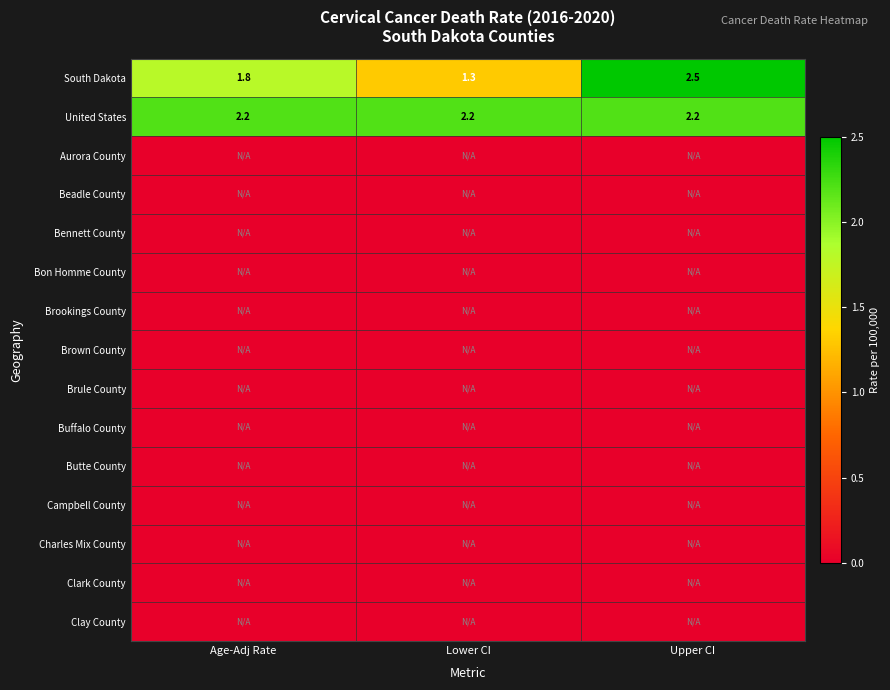

What is the difference between the maximum and minimum values in the South Dakota series?

1.2